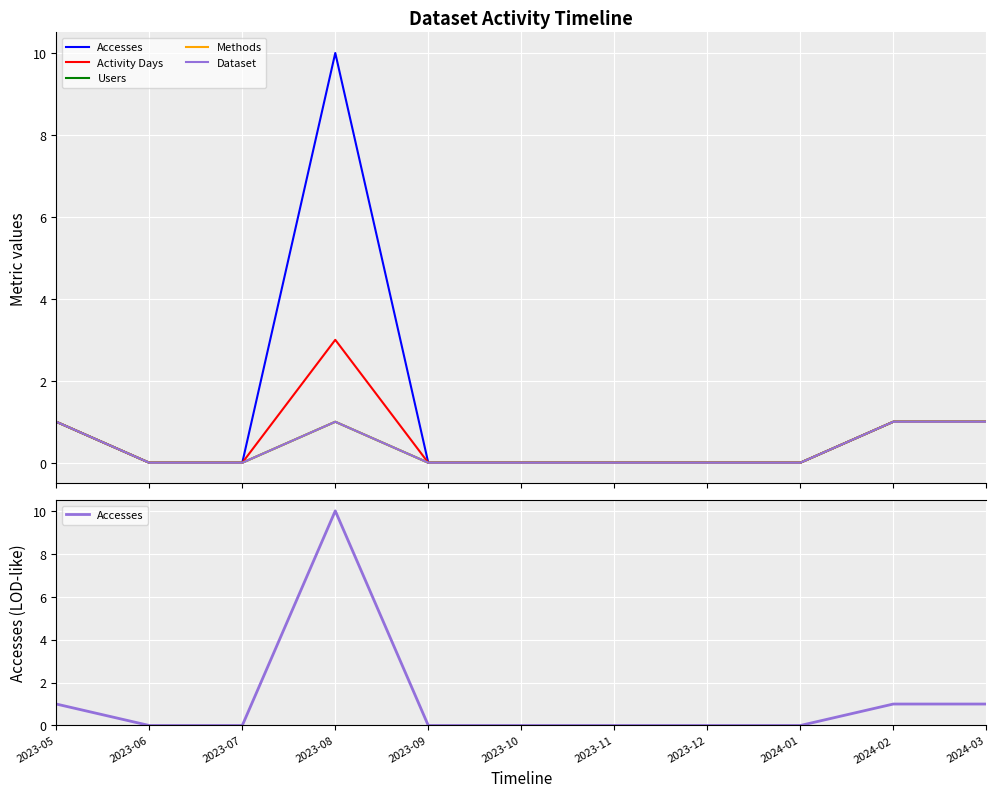

What is the difference between the second highest and minimum values in the Accesses series?

1